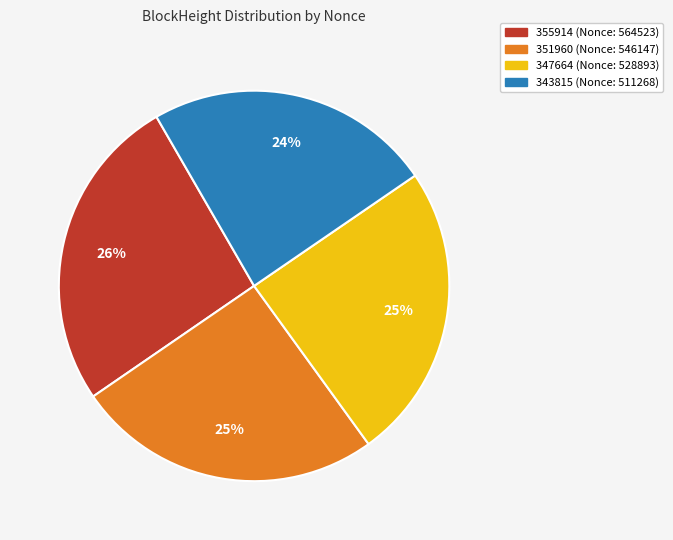

True or false: 343815 accounts for 24% of the total.

True